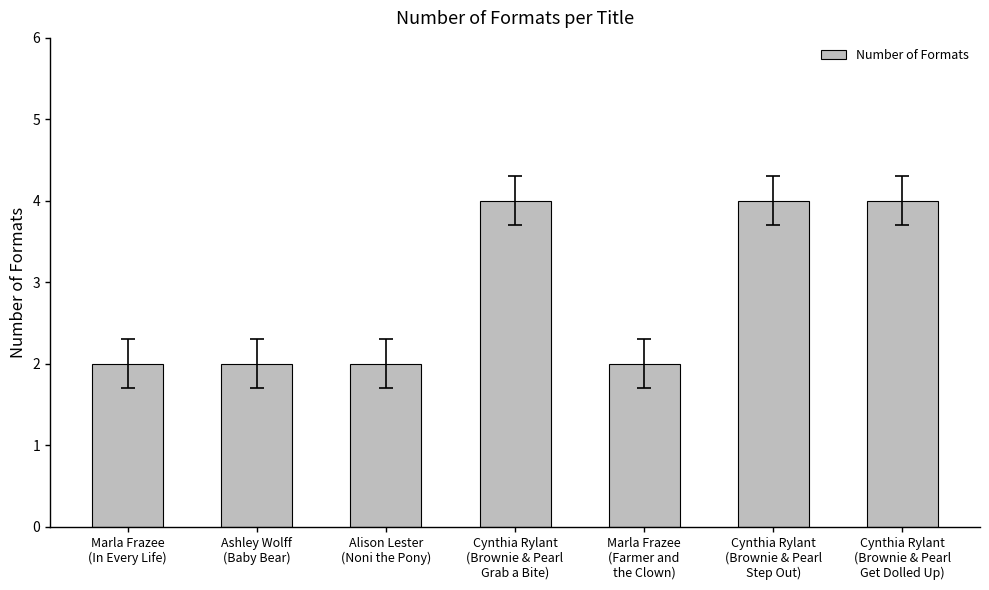

How many bars are there in total?

7